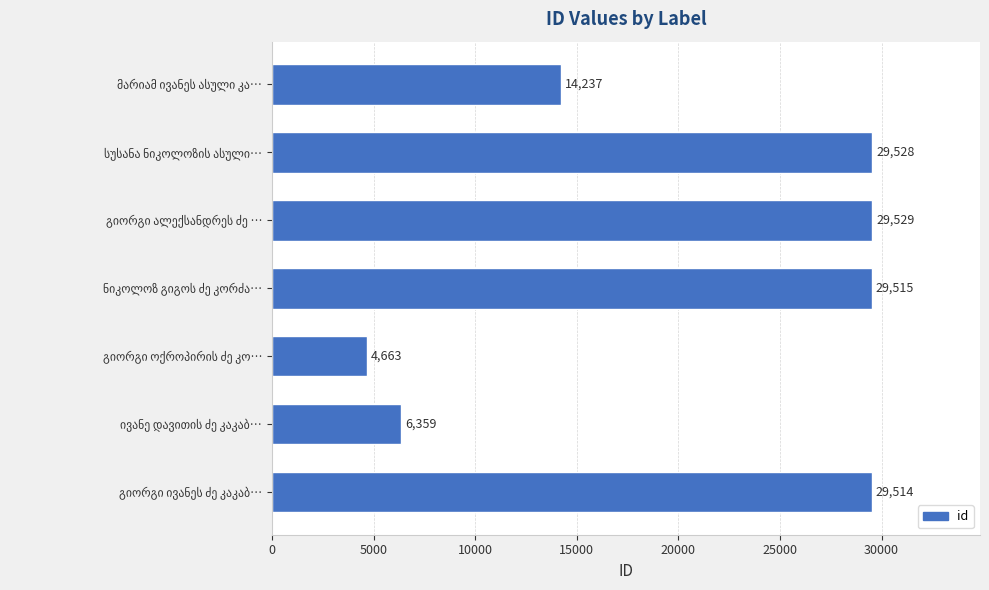

What is the difference between the second highest and minimum values?

24865